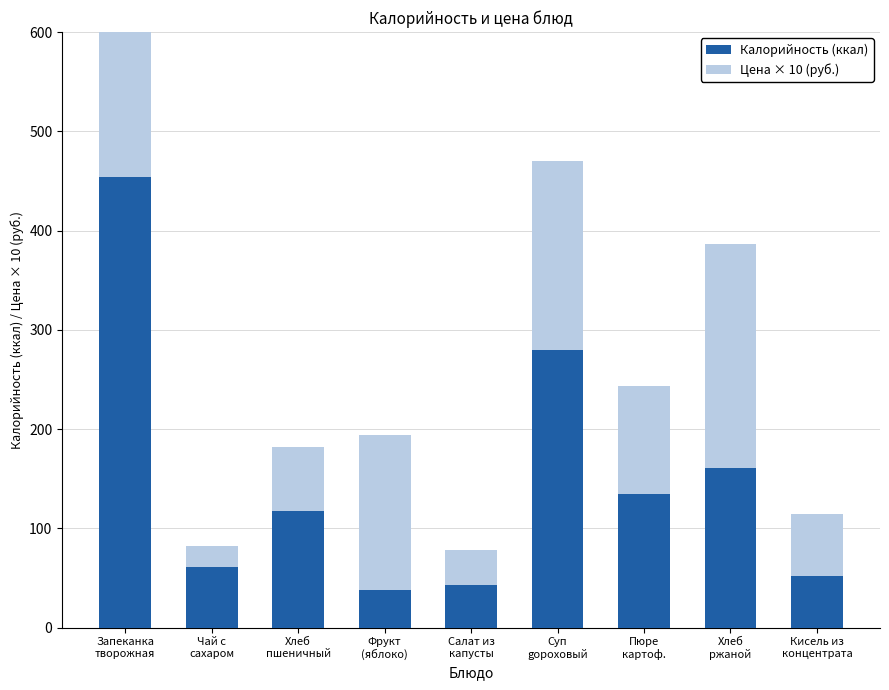

Which category has the highest value in the Калорийность (ккал) series?

Запеканка
творожная